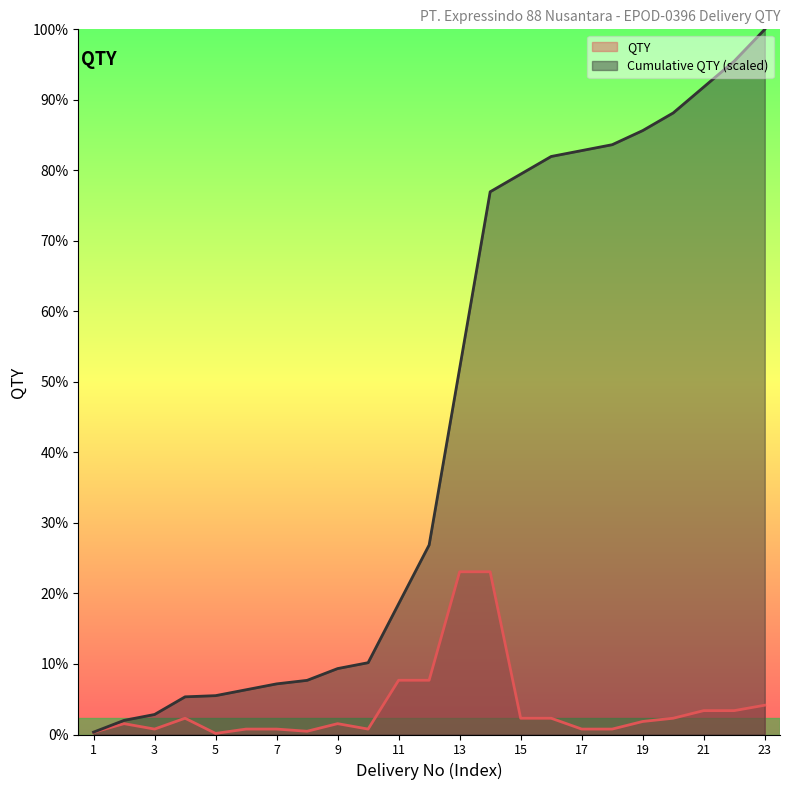

Where is the first local maximum for QTY?

2